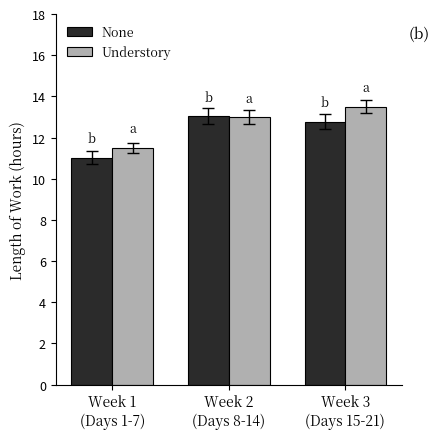

Reading left to right, list all the values displayed in this chart.

None: Week 1
(Days 1-7)=11.0	Week 2
(Days 8-14)=13.0	Week 3
(Days 15-21)=12.8
Understory: Week 1
(Days 1-7)=11.5	Week 2
(Days 8-14)=13.0	Week 3
(Days 15-21)=13.5